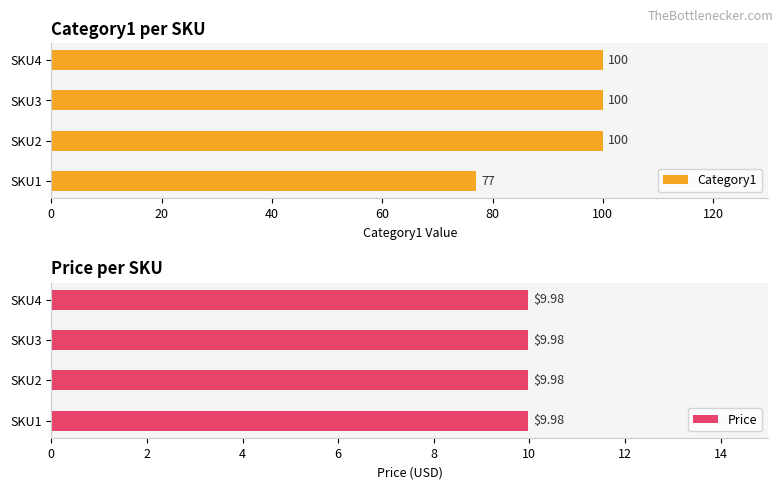

Which series has the largest total across all categories?

Category1